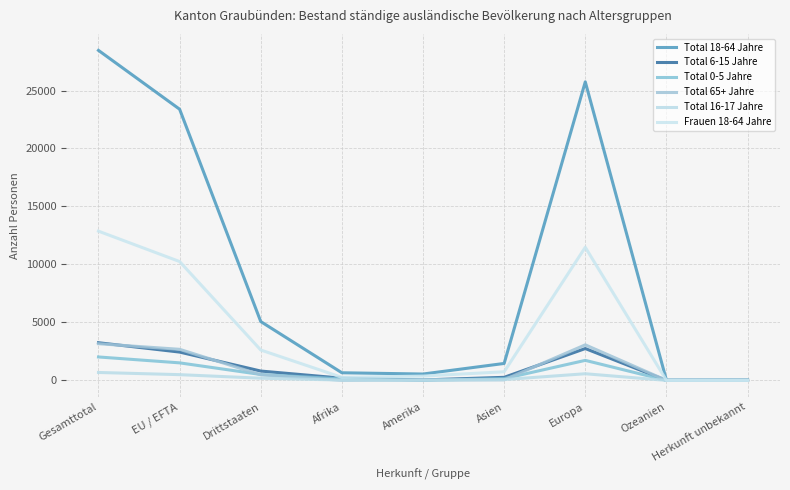

True or false: Frauen 18-64 Jahre and Total 0-5 Jahre cross at least once.

False